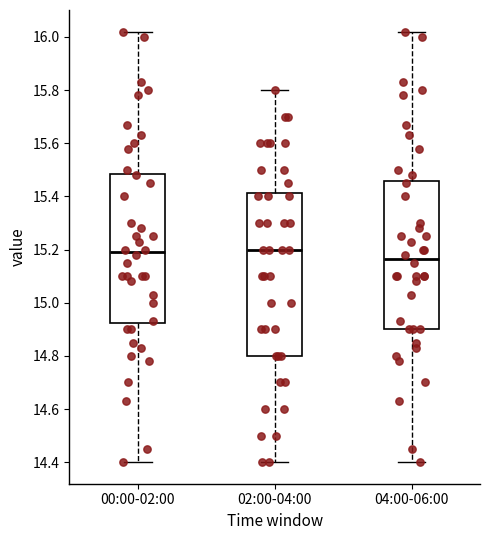

Reading left to right, transcribe this box plot: for each box, give where its median line is, the range the box spans, and where its two whiskers end, as read against the y-axis. The values are not printed on the chart, so give them approximately, as read against the axis.

00:00-02:00: median 15.20, box 14.92 to 15.48, whiskers 14.40 to 16.02
02:00-04:00: median 15.20, box 14.80 to 15.42, whiskers 14.40 to 15.80
04:00-06:00: median 15.16, box 14.90 to 15.46, whiskers 14.40 to 16.02